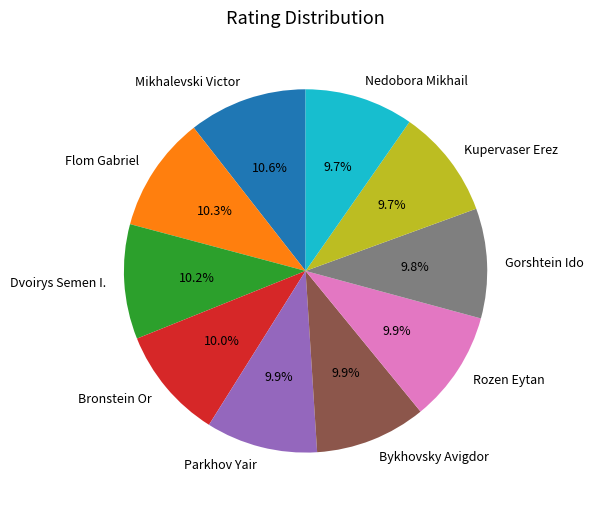

The Gorshtein Ido slice represents 1% of the pie. True or false?

False